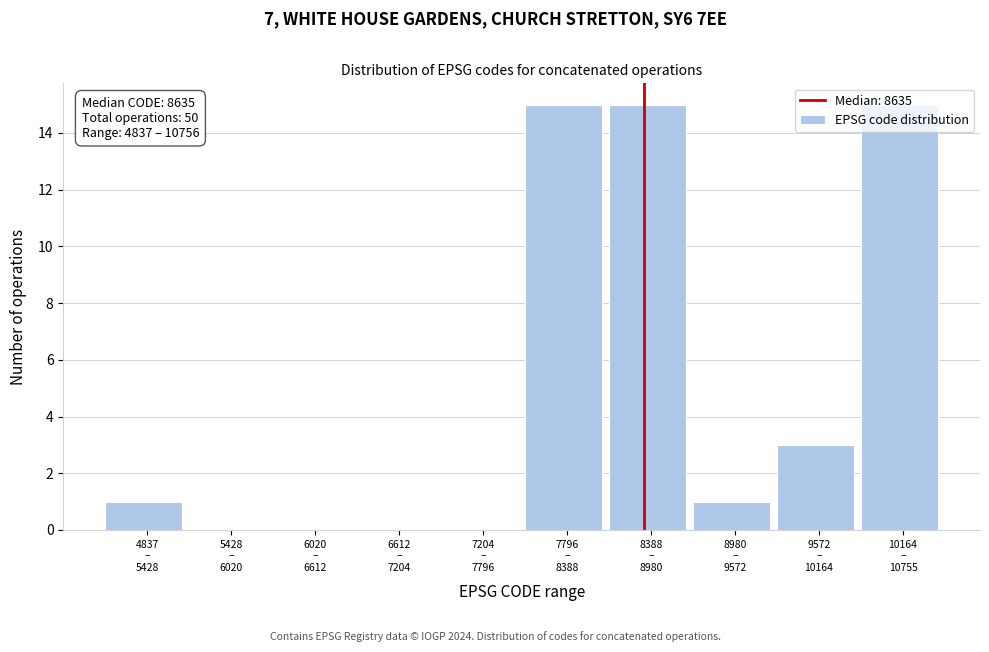

What is the greatest value displayed?

15